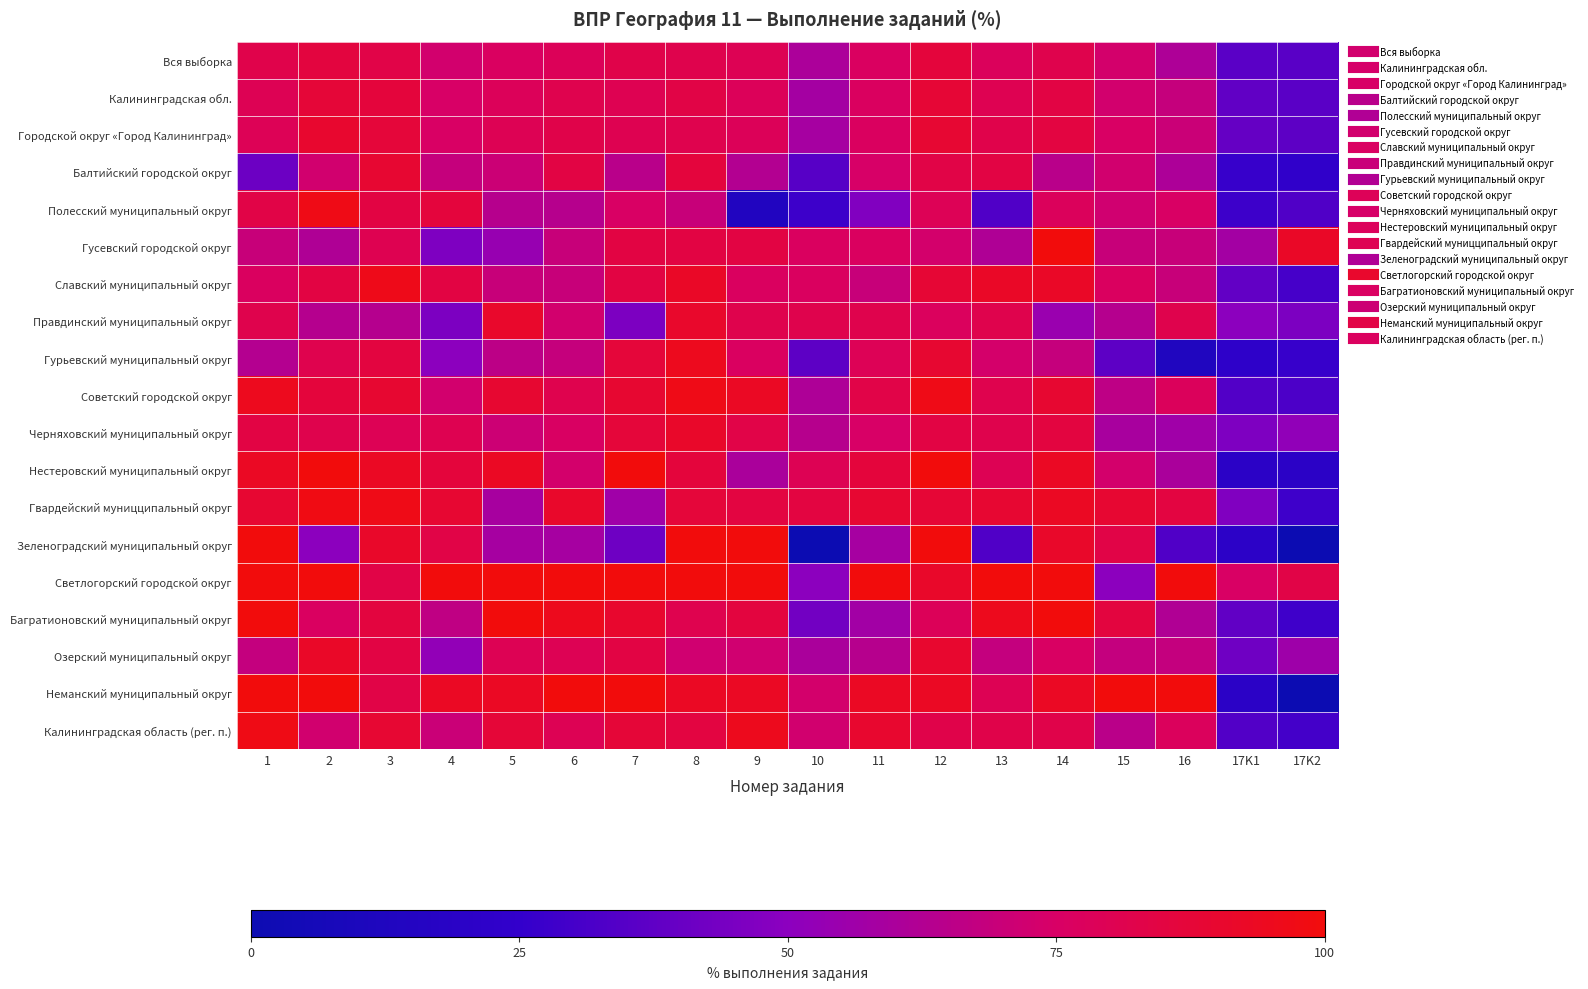

Count the number of data series in this chart.

19